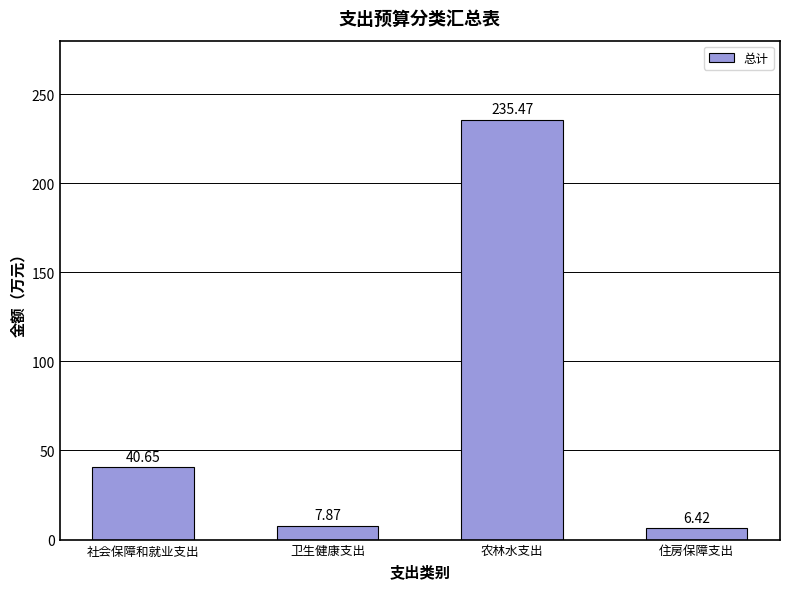

What is the value of the 2nd bar from the left?

7.9